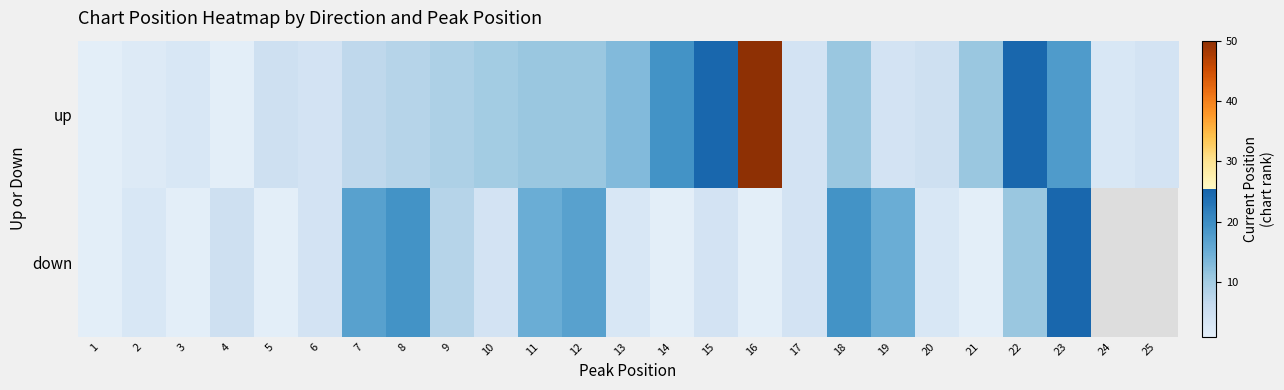

Is the value of down at 19 greater than the value of up at 1?

Yes